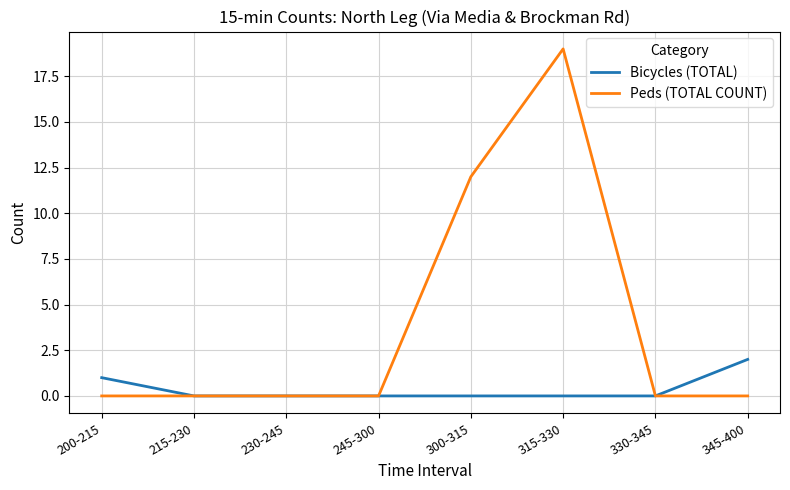

List the series in order of their overall mean, lowest first.

Bicycles (TOTAL), Peds (TOTAL COUNT)